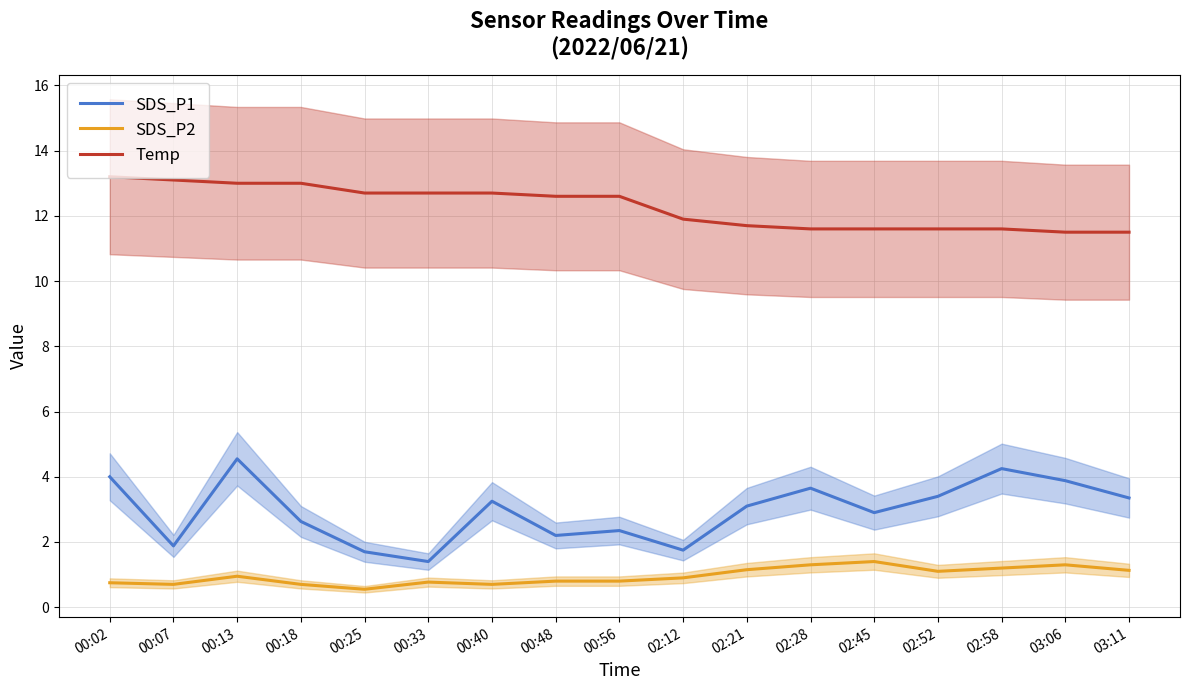

What is the sum of all Temp values?

208.6